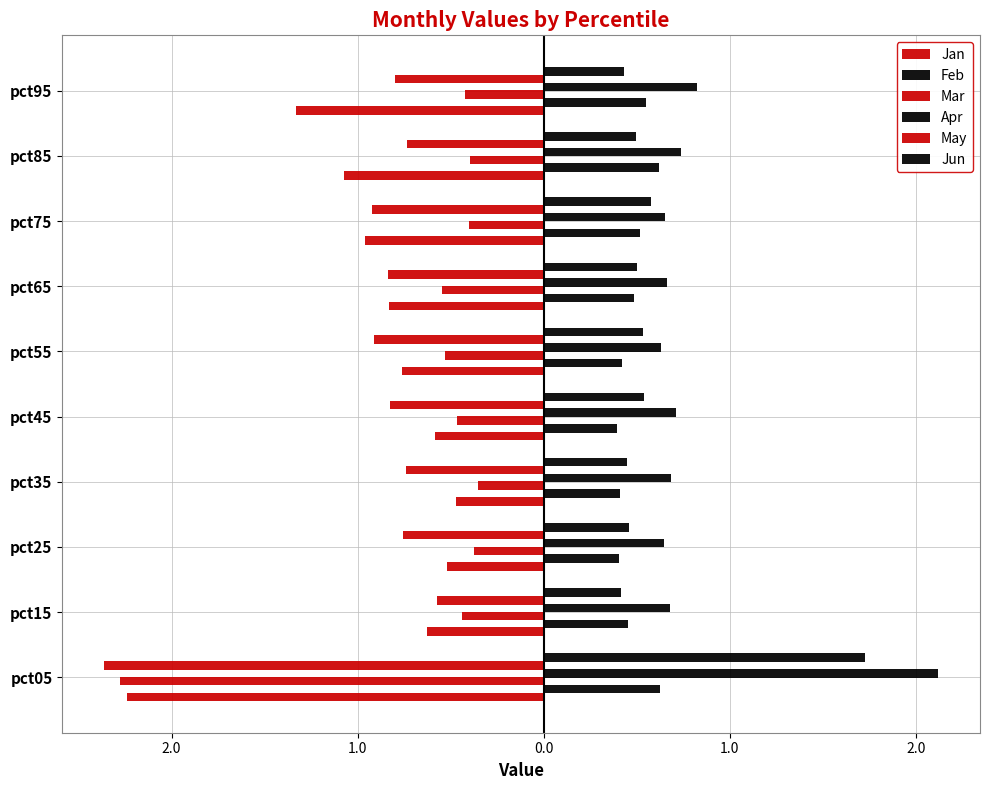

How many data points does each series have?

10